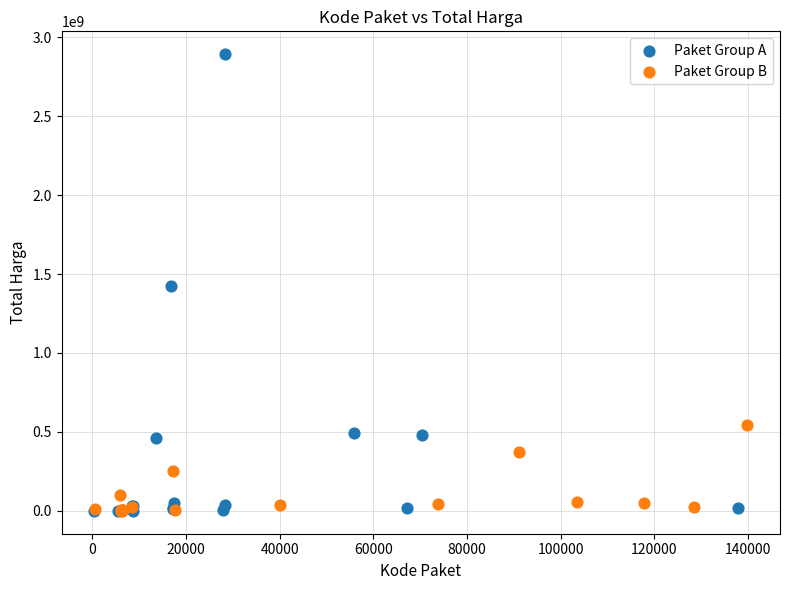

Which series contains the highest Y value?

Paket Group A